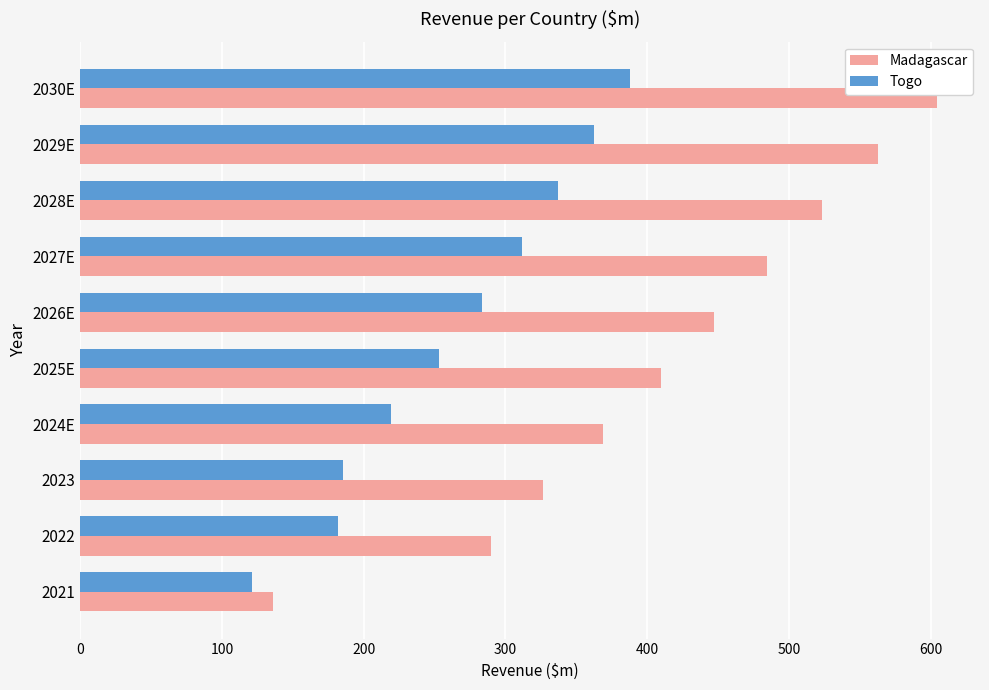

True or false: Togo has a value of 387.6 at 2030E.

True